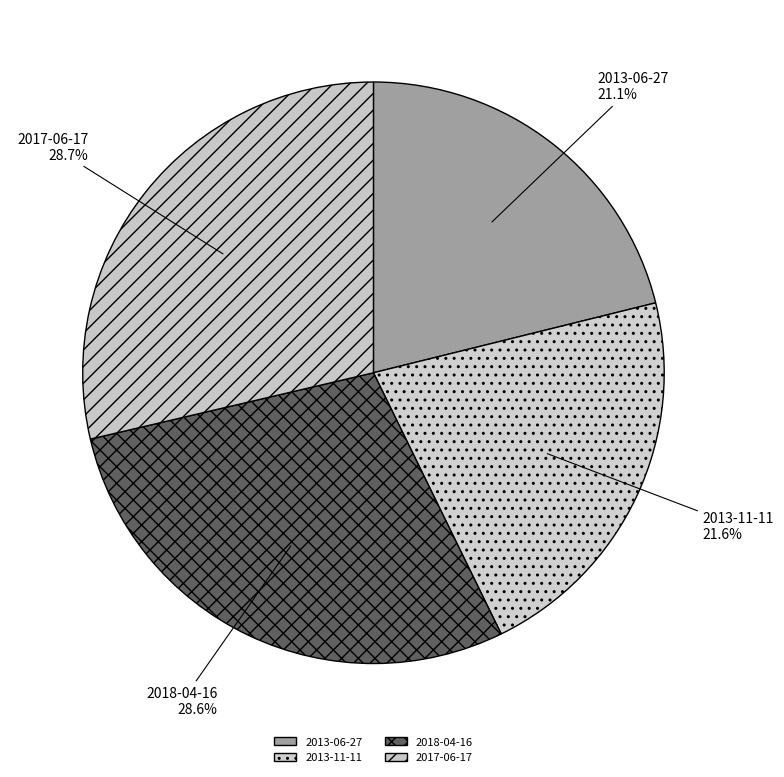

To the nearest percent, what is the combined percentage of 2018-04-16 and 2017-06-17?

57%